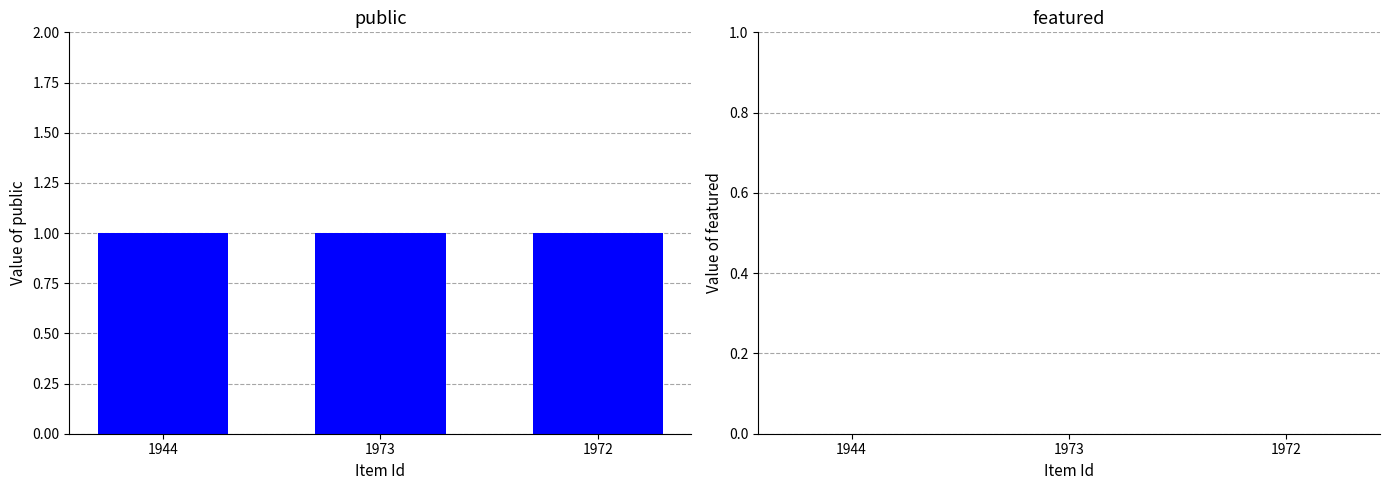

List the series in order of their overall mean, highest first.

public, featured